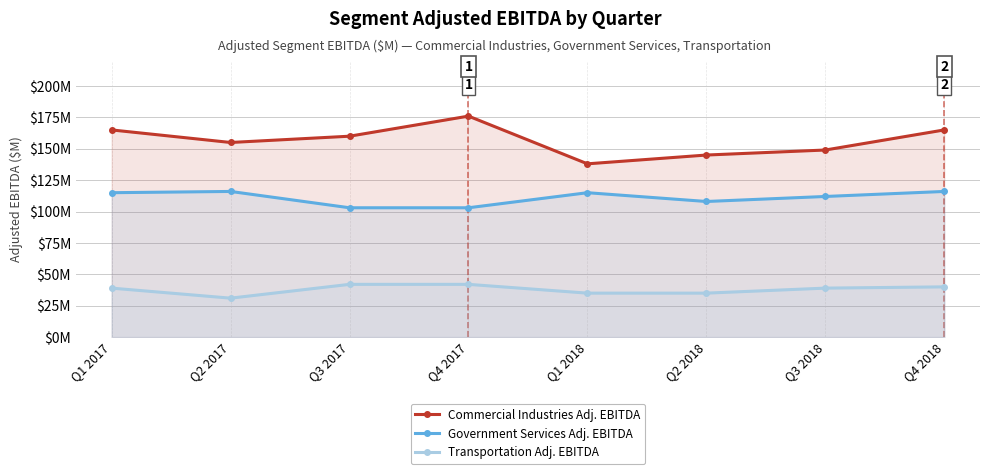

Reading right to left, transcribe all the data shown in this chart.

Commercial Industries Adj. EBITDA: Q4 2018=165	Q3 2018=149	Q2 2018=145	Q1 2018=138	Q4 2017=176	Q3 2017=160	Q2 2017=155	Q1 2017=165
Government Services Adj. EBITDA: Q4 2018=116	Q3 2018=112	Q2 2018=108	Q1 2018=115	Q4 2017=103	Q3 2017=103	Q2 2017=116	Q1 2017=115
Transportation Adj. EBITDA: Q4 2018=40	Q3 2018=39	Q2 2018=35	Q1 2018=35	Q4 2017=42	Q3 2017=42	Q2 2017=31	Q1 2017=39